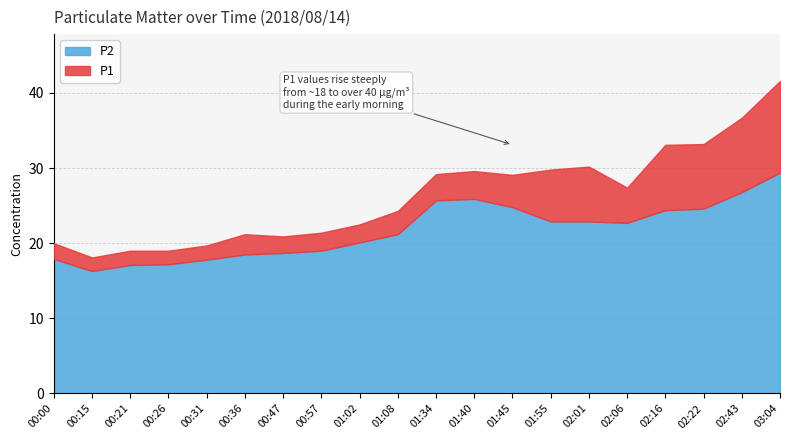

In P1, how many points are lower than both neighbors (excluding endpoints)?

4